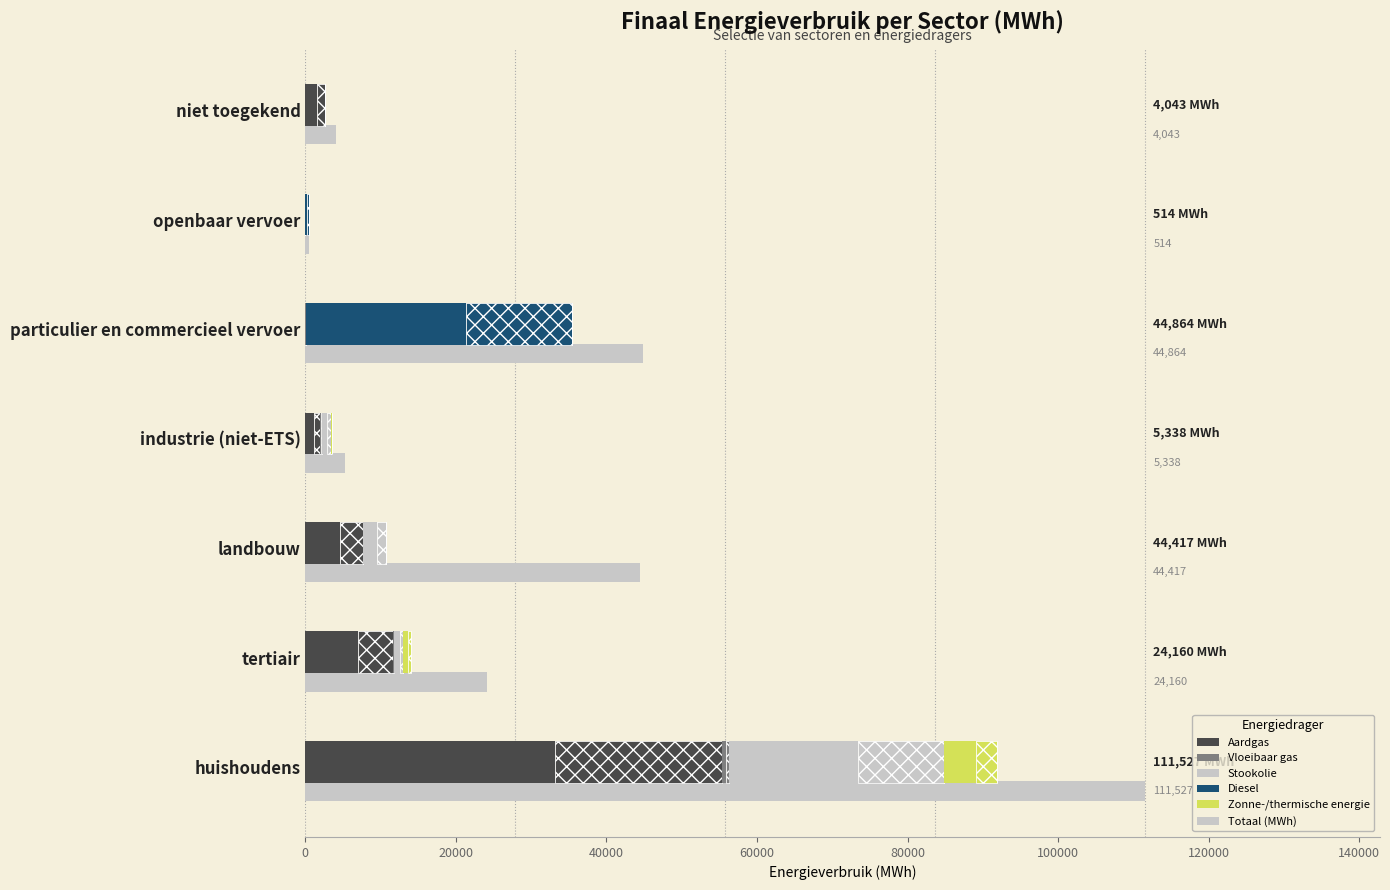

Which series changed the most between tertiair and openbaar vervoer?

Totaal (MWh)